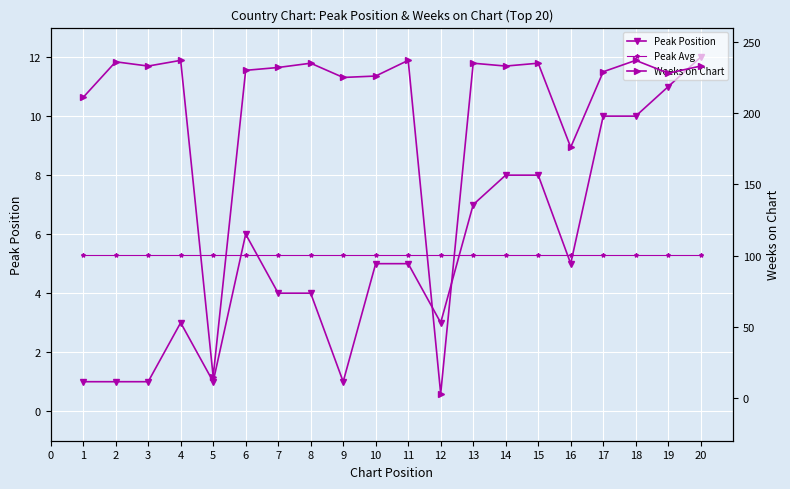

The Peak Position series shows 5.0 at 11. True or false?

True